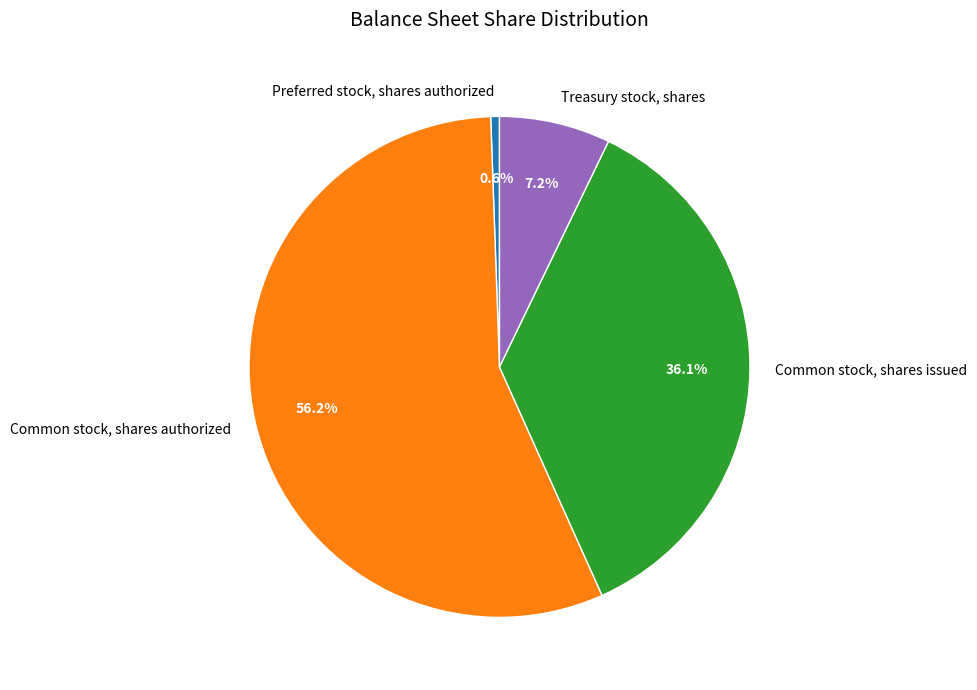

What is the majority slice?

Common stock, shares authorized